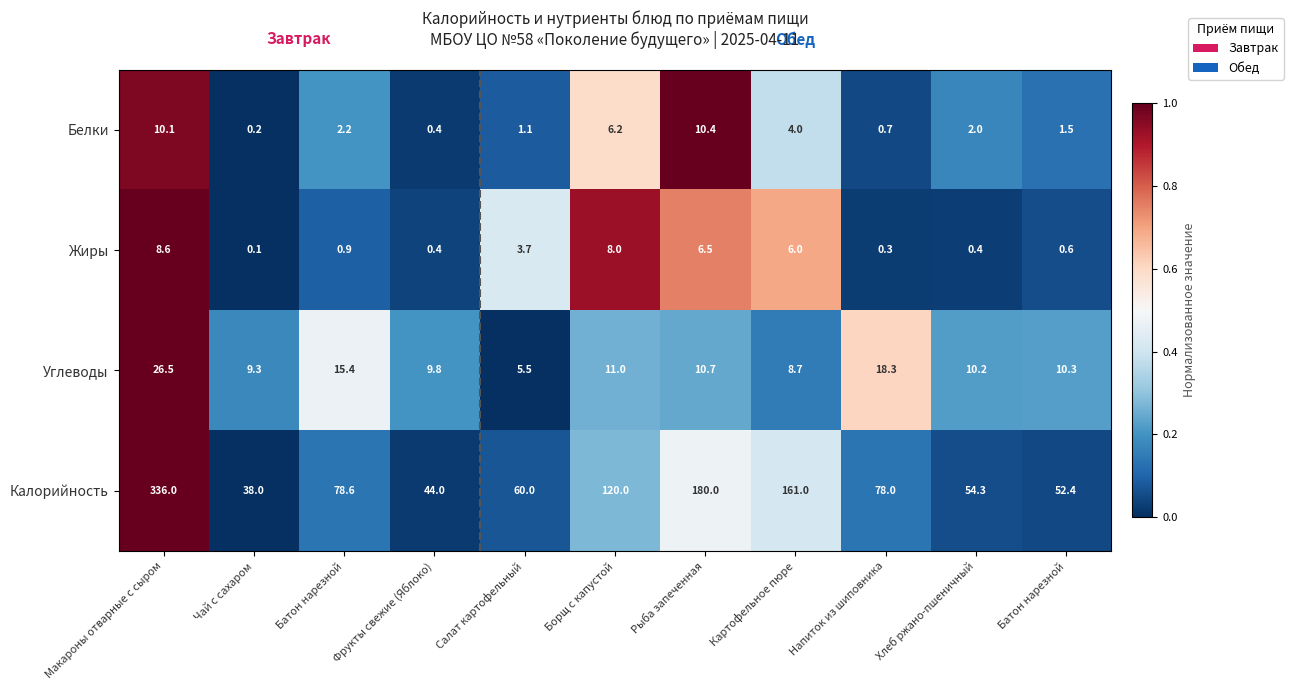

At how many categories does at least one series exceed 0?

11